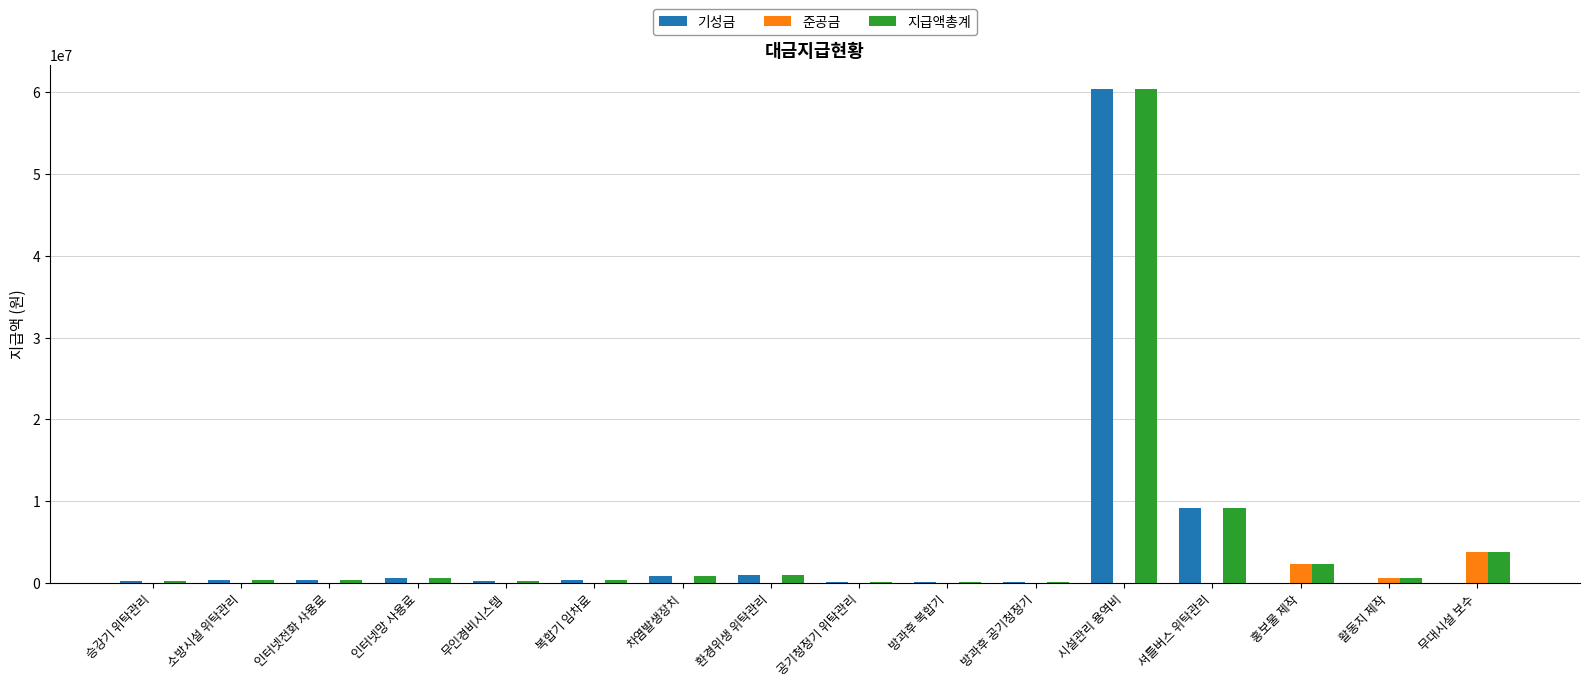

The 기성금 series shows 220000 at 승강기 위탁관리. True or false?

True